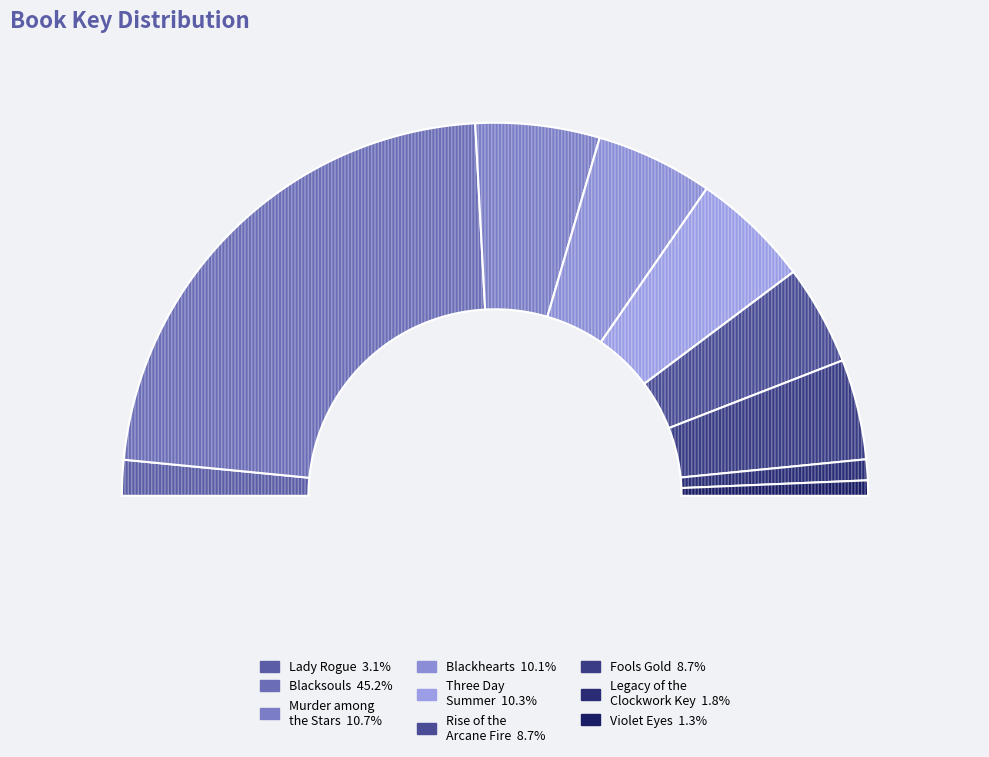

True or false: Three Day Summer accounts for 10% of the total.

True